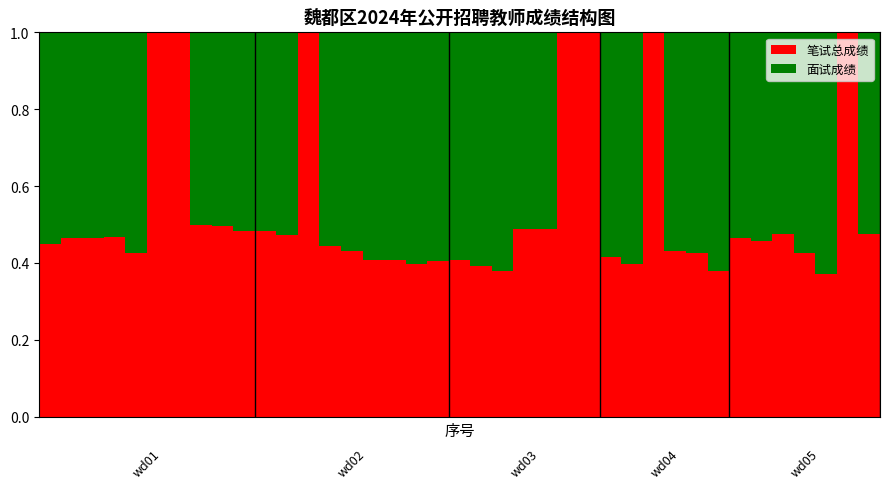

What is the sum of all 笔试总成绩 values?

21.1